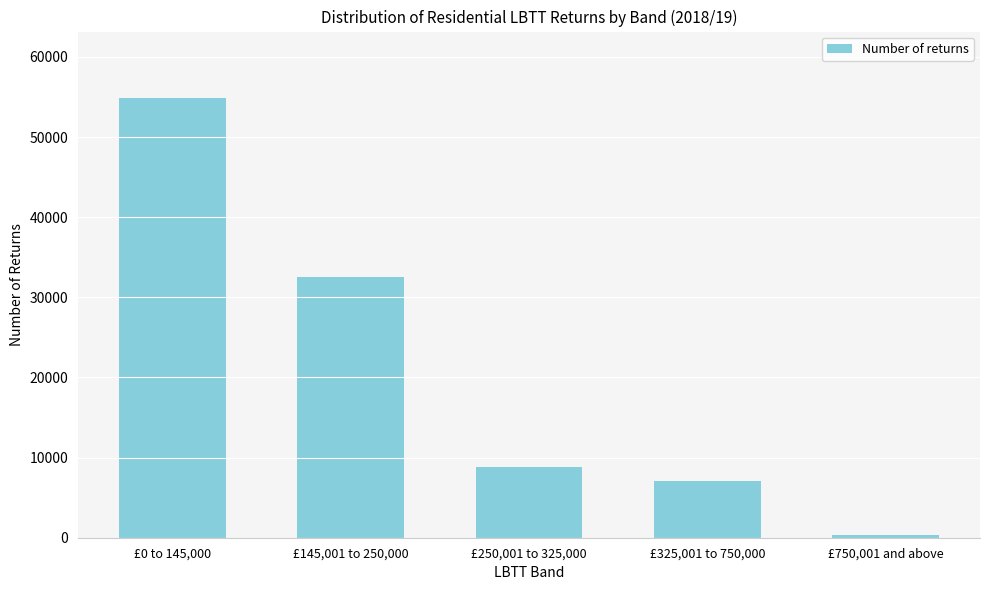

Reading left to right, transcribe all the data shown in this chart.

54930	32500	8770	7110	380